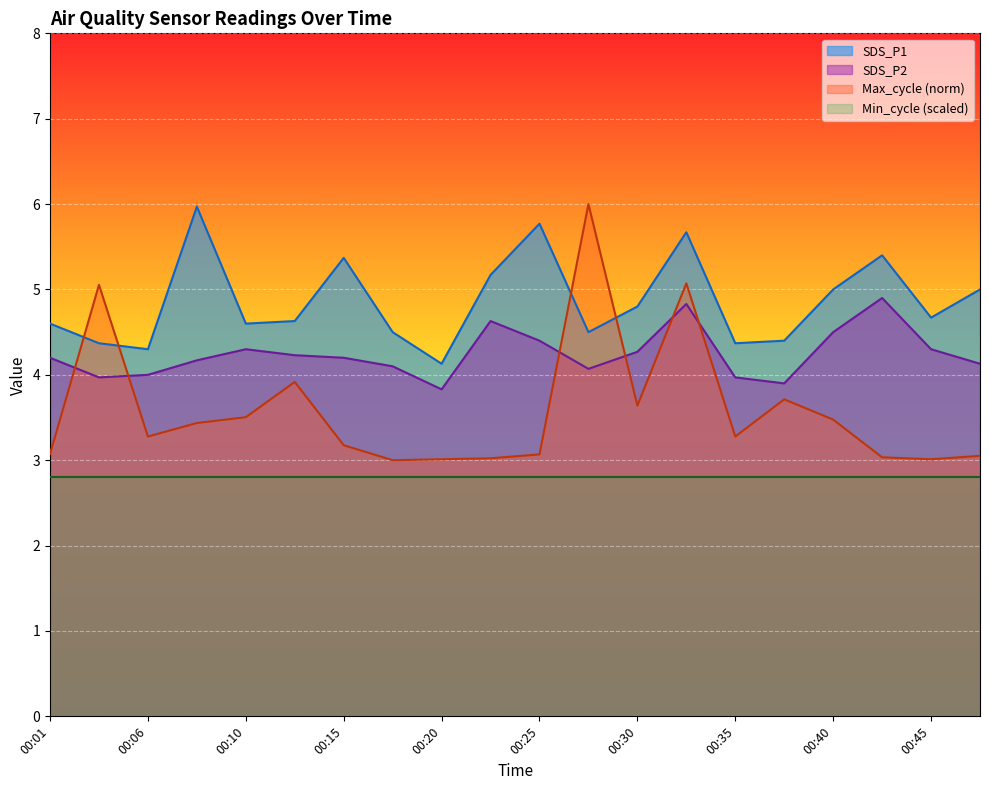

What is the total value across all series at 00:30?

15.5